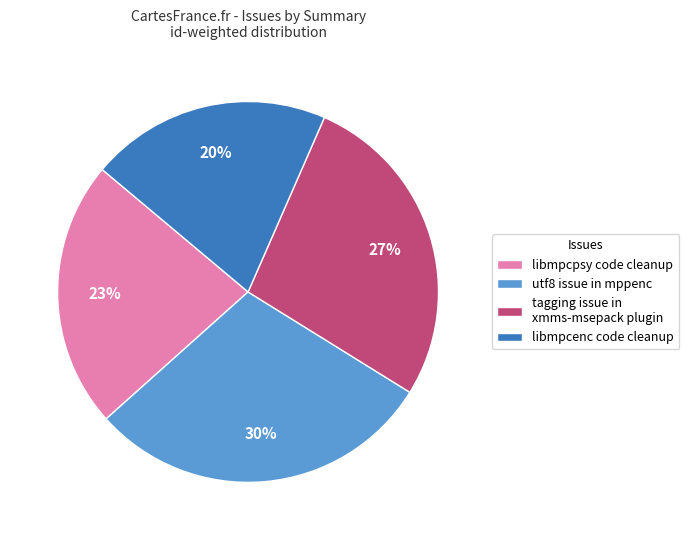

The libmpcpsy code cleanup slice represents 23% of the pie. True or false?

True